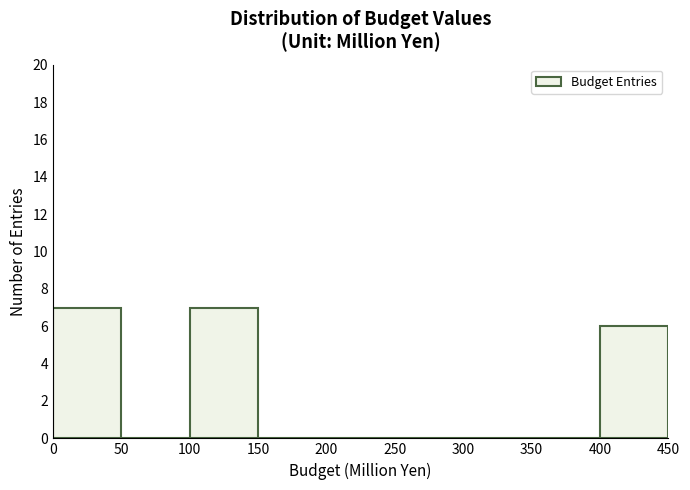

Reading left to right, list every bar in this chart as the range it spans on the x-axis followed by its height. The values are not printed on the chart, so give them approximately, as read against the axis.

0 to 50: 7
50 to 100: 0
100 to 150: 7
150 to 200: 0
200 to 250: 0
250 to 300: 0
300 to 350: 0
350 to 400: 0
400 to 450: 6